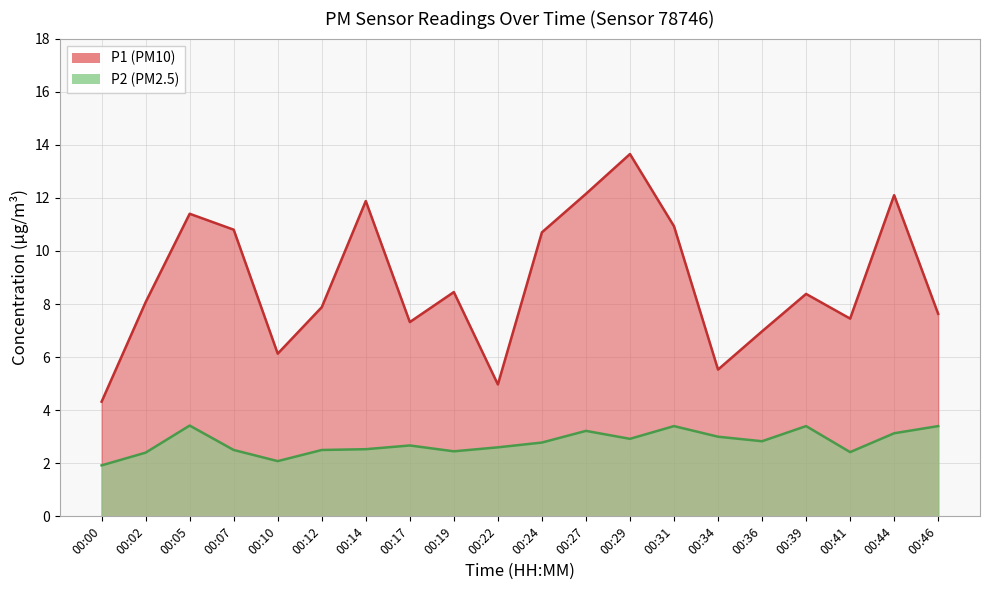

Rank the categories by P1 value from highest to lowest.

00:29, 00:27, 00:44, 00:14, 00:05, 00:31, 00:07, 00:24, 00:19, 00:39, 00:02, 00:12, 00:46, 00:41, 00:17, 00:36, 00:10, 00:34, 00:22, 00:00